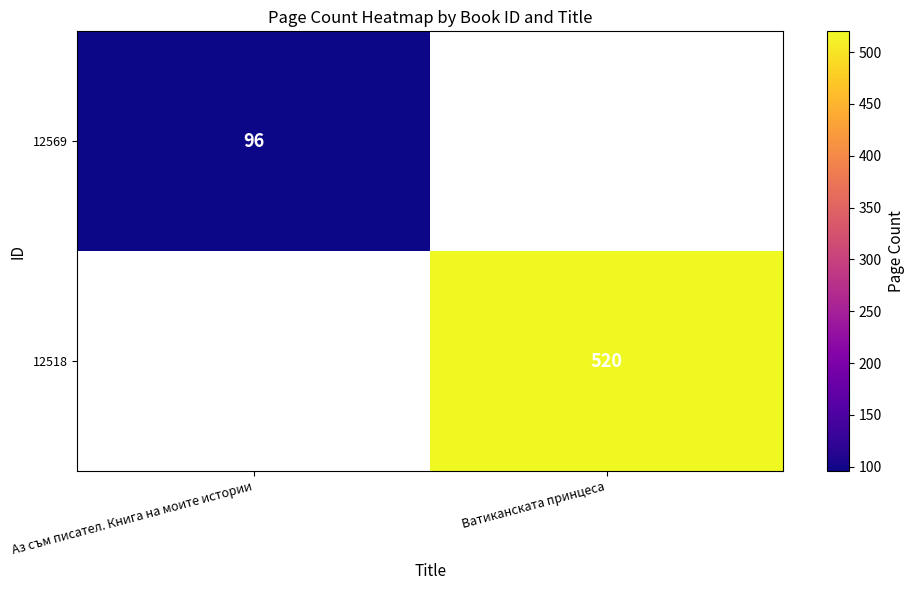

Is it true that 12569 equals 96 at Аз съм писател. Книга на моите истории?

True